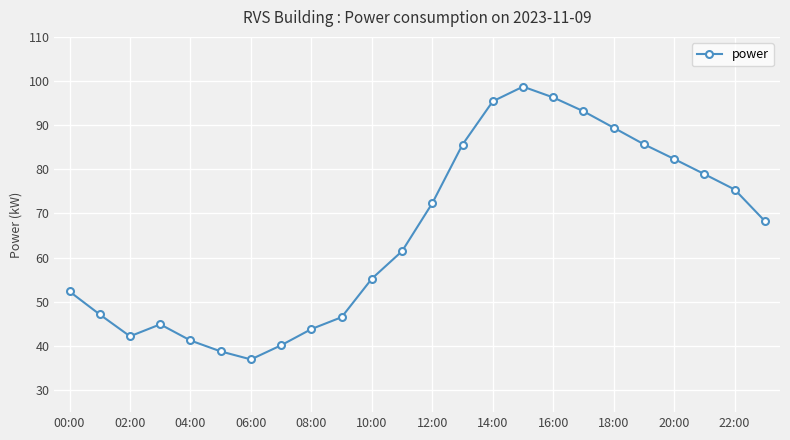

How many series are shown in this chart?

1